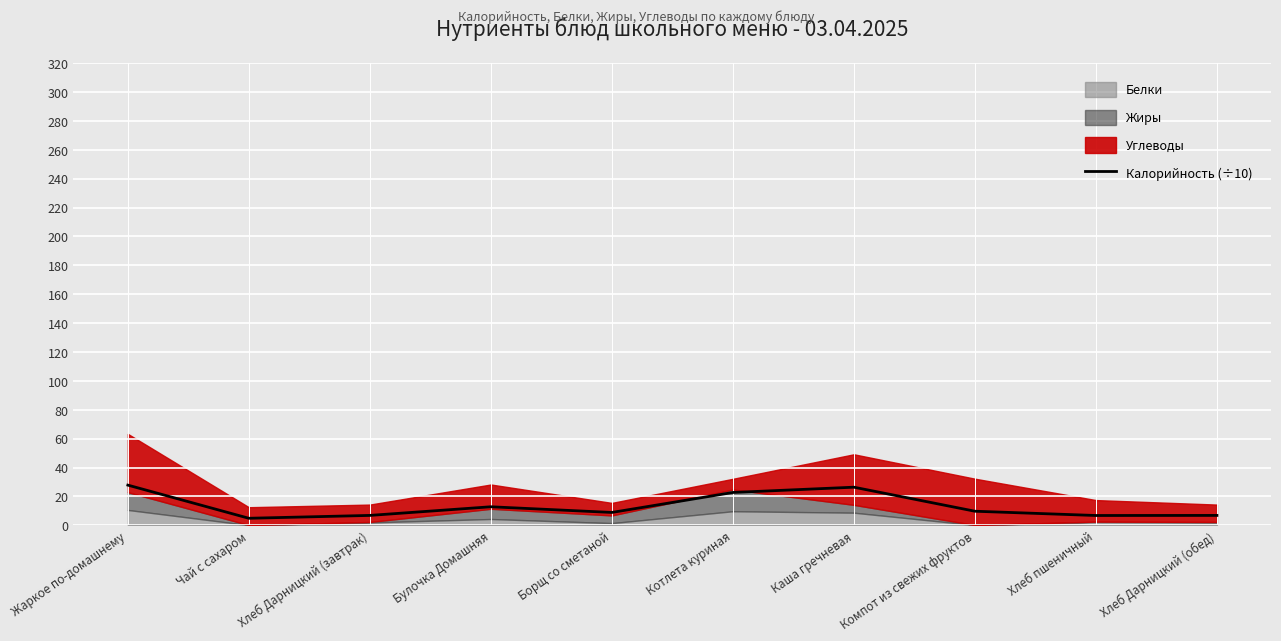

The value at Хлеб Дарницкий (завтрак) is 1.9. True or false?

False